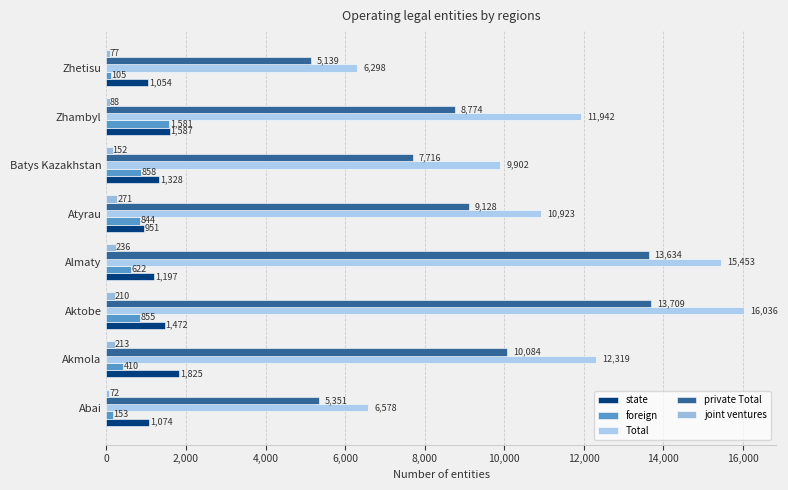

How many categories are shown in the chart?

8